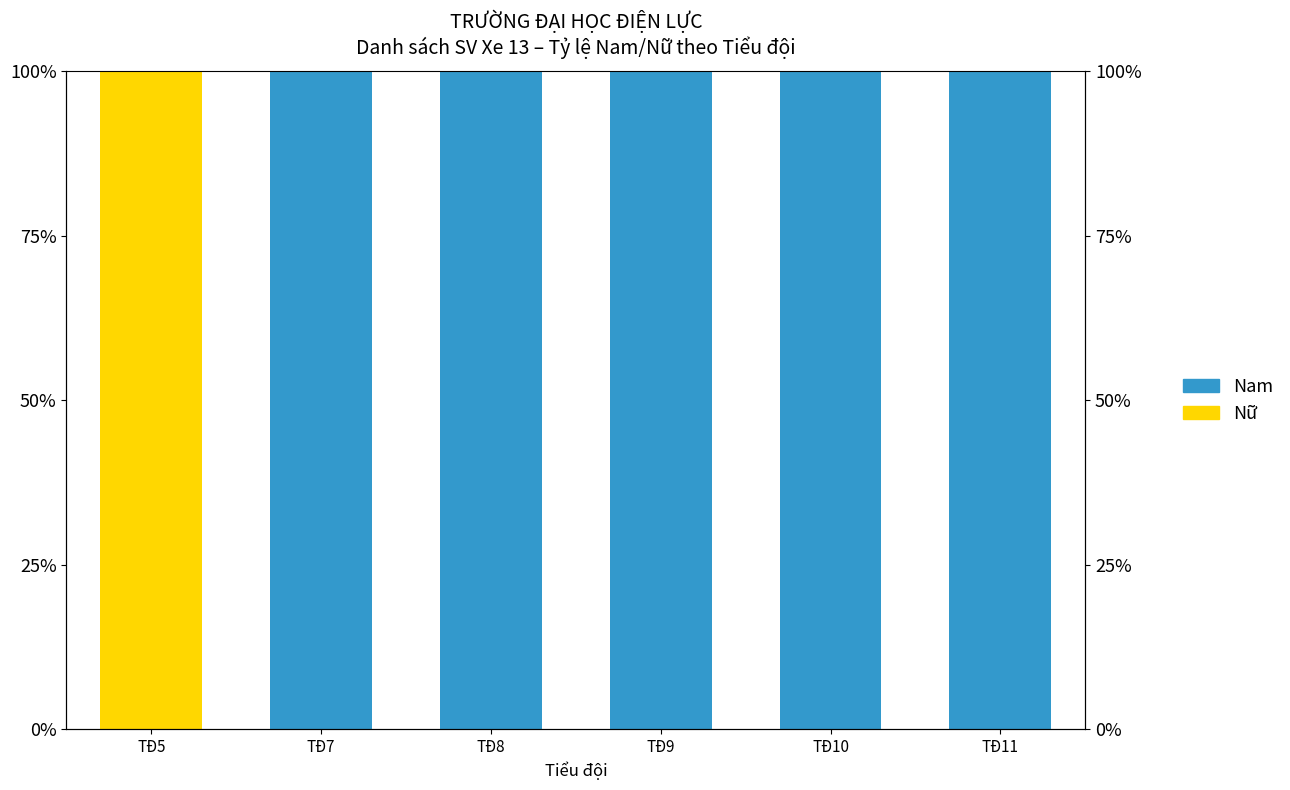

Is it true that Nam equals 60 at TĐ8?

False